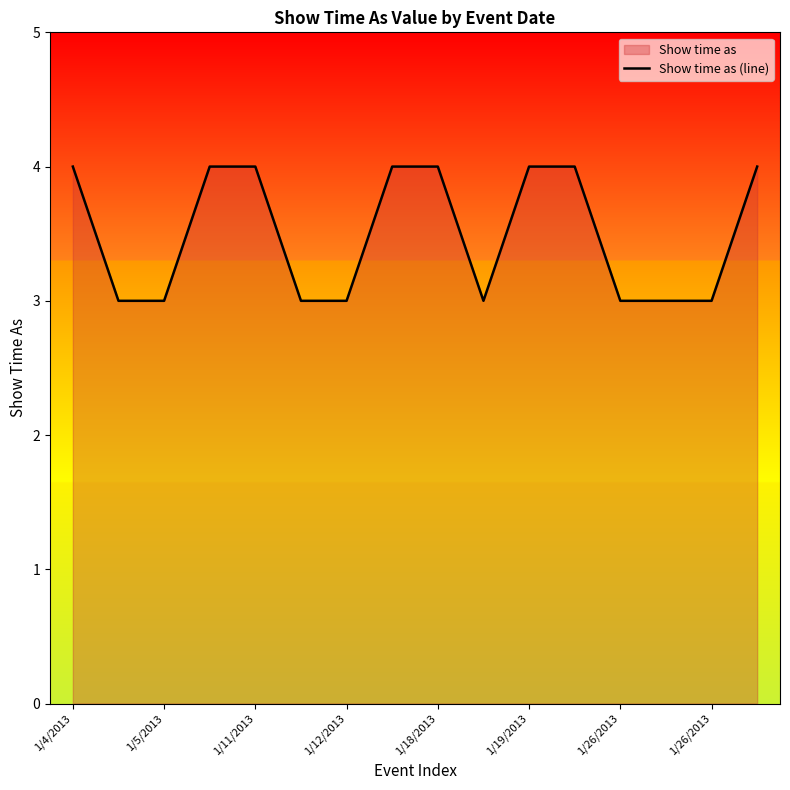

What is the difference between the second highest and minimum values?

1